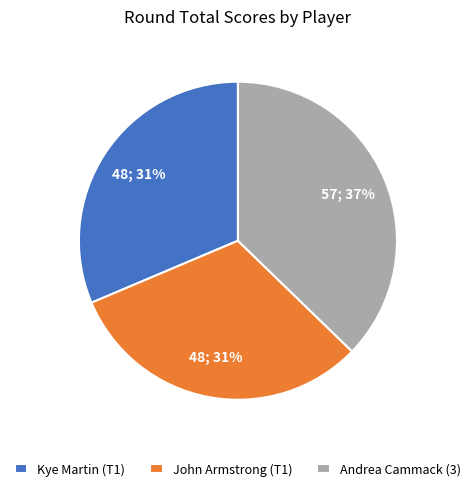

What percentage is the Andrea Cammack (3) slice, to the nearest percent?

37%